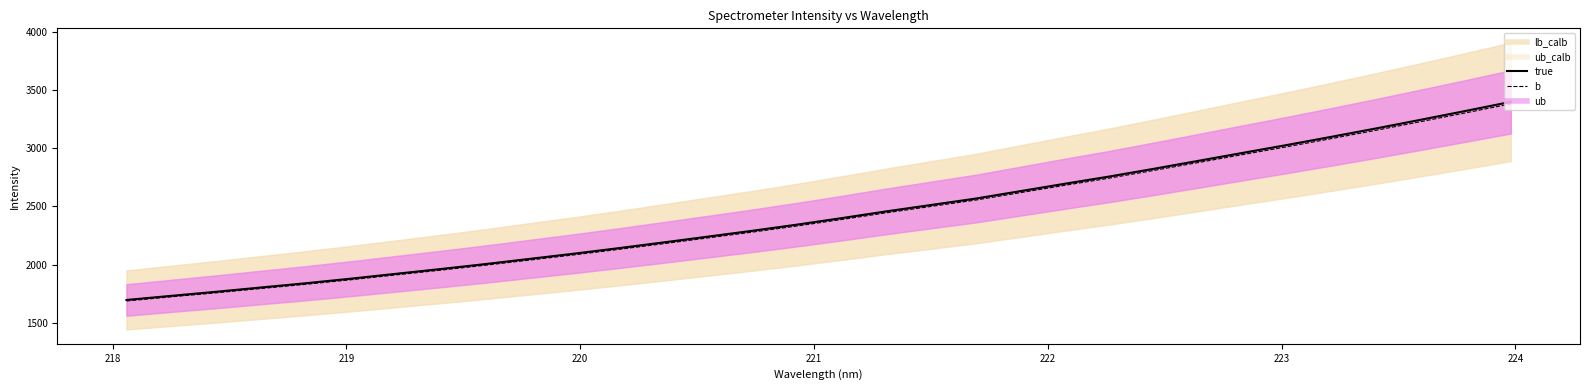

What is the sum of all true values?

77917.5